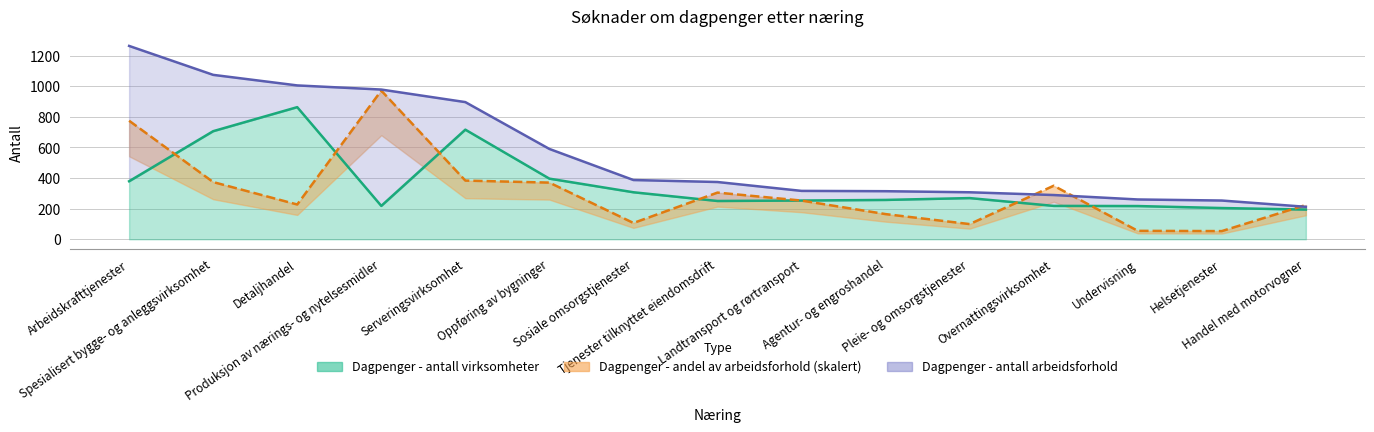

At which label is Dagpenger - antall arbeidsforhold closest to 737?

Oppføring av bygninger